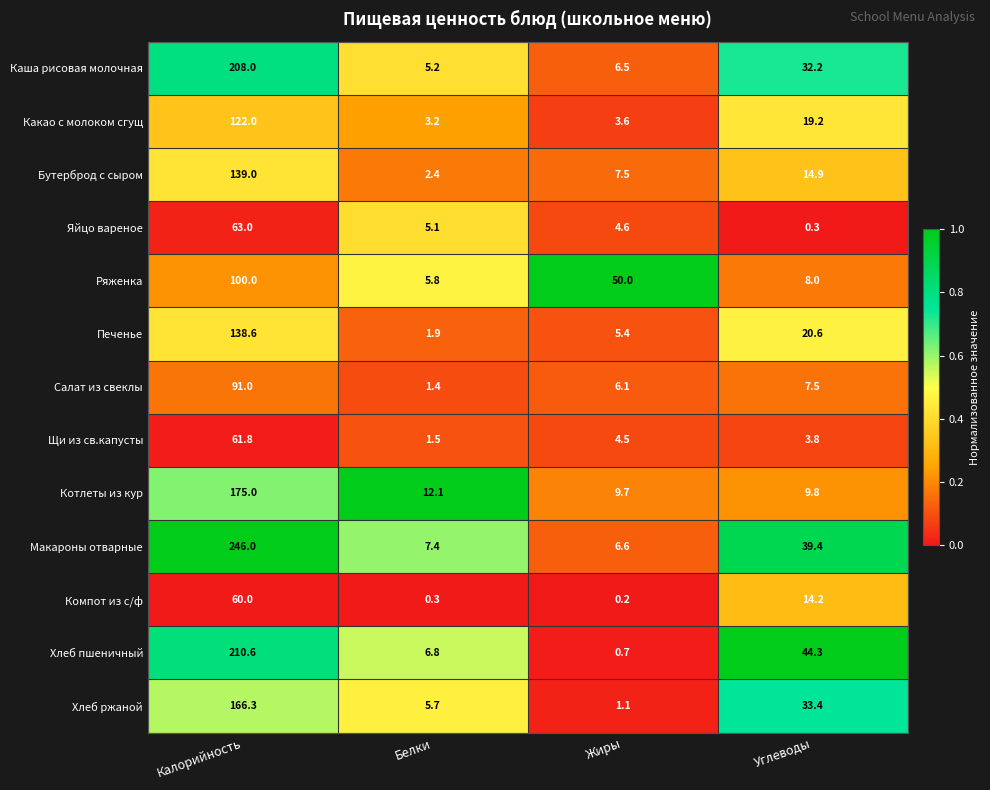

At which category does the chart reach its minimum across all series?

Жиры